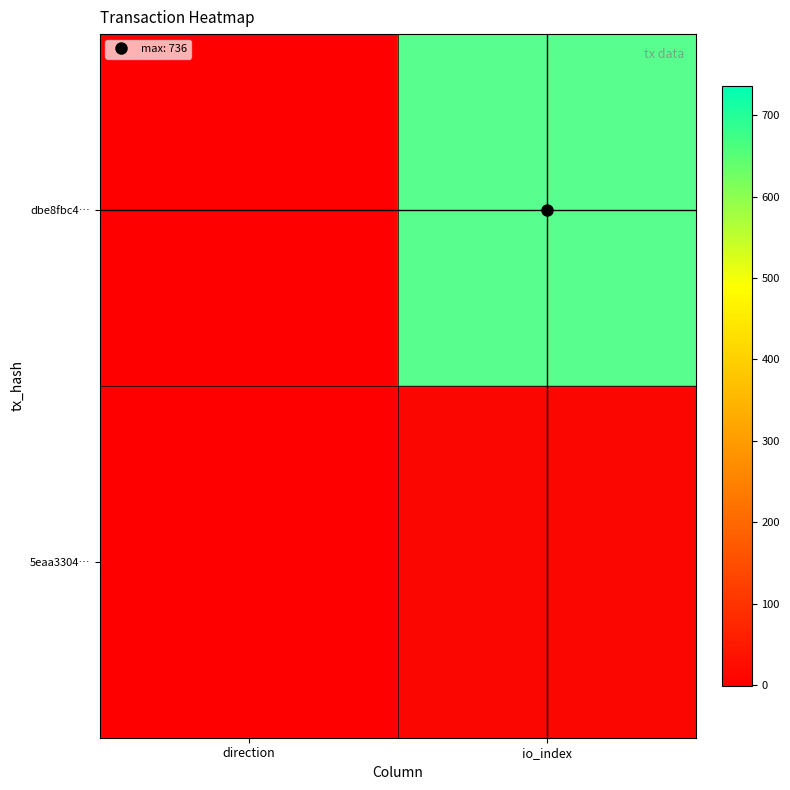

Rank the series by their average value, from highest to lowest.

dbe8fbc4…, 5eaa3304…